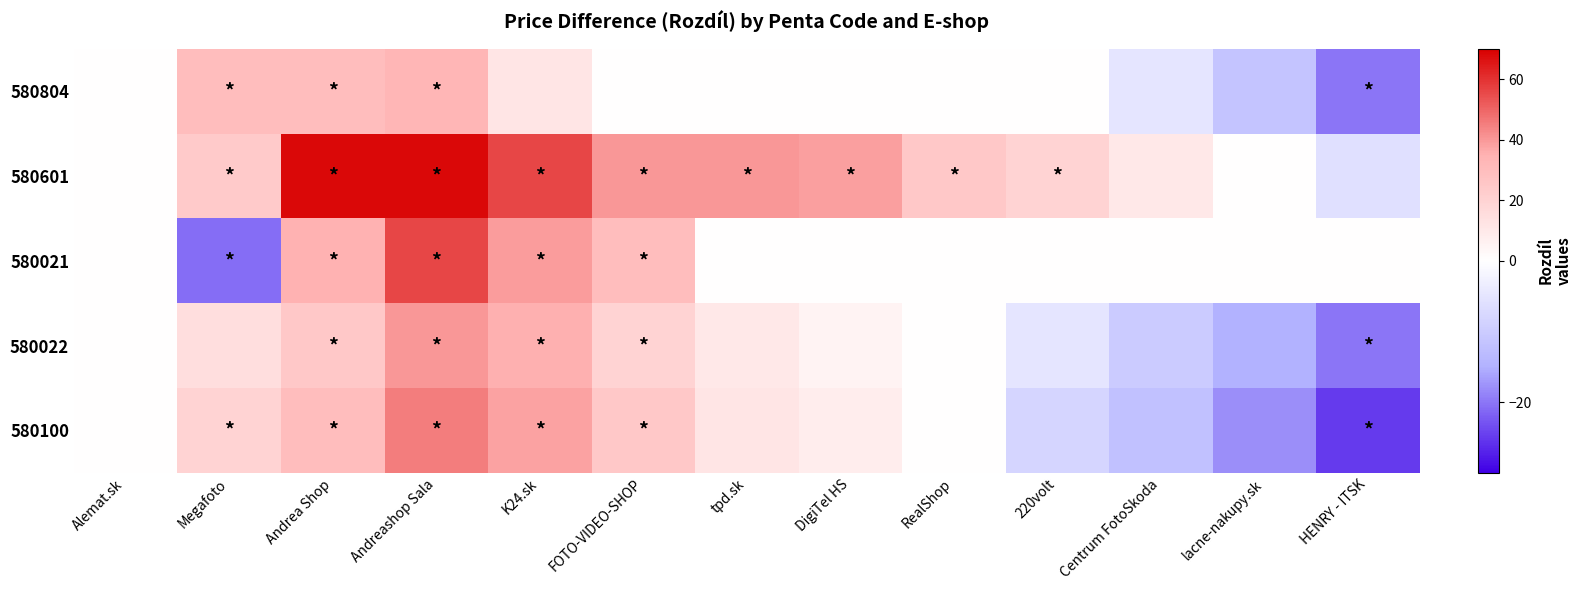

What is the spread (max minus min) of values at Megafoto?

50.8